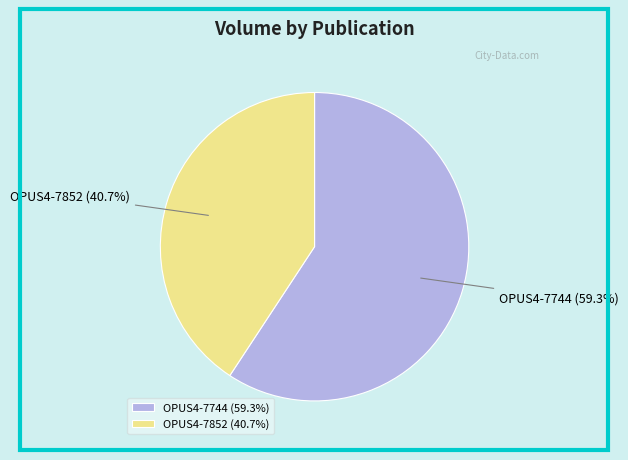

Which has a higher value, OPUS4-7852 or OPUS4-7744?

OPUS4-7744